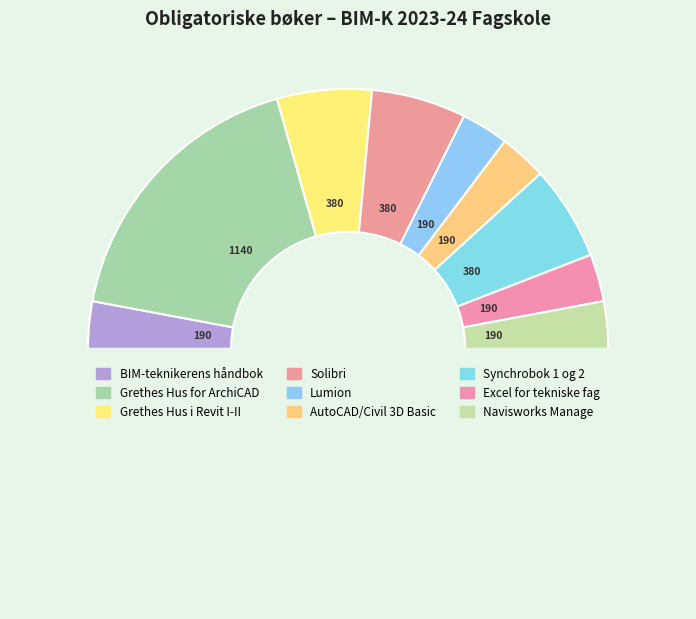

What is the largest slice in the pie chart?

Grethes Hus for ArchiCAD